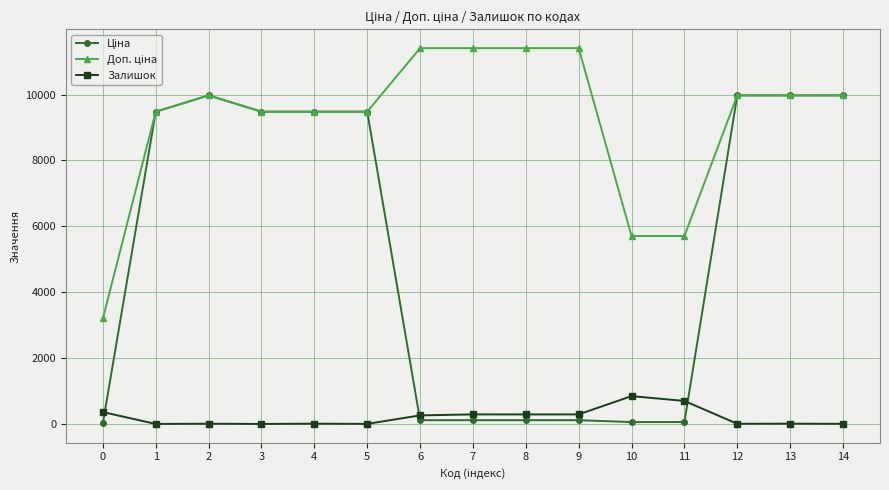

What is the average value of the Залишок series?

204.4